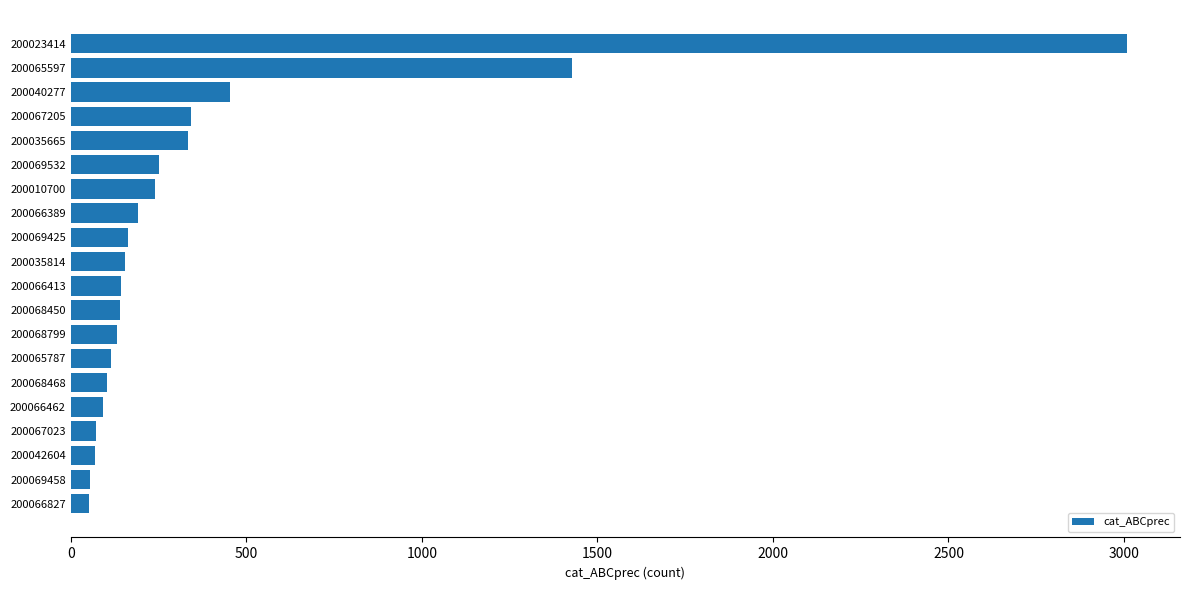

At which label is the value closest to 1530?

200065597